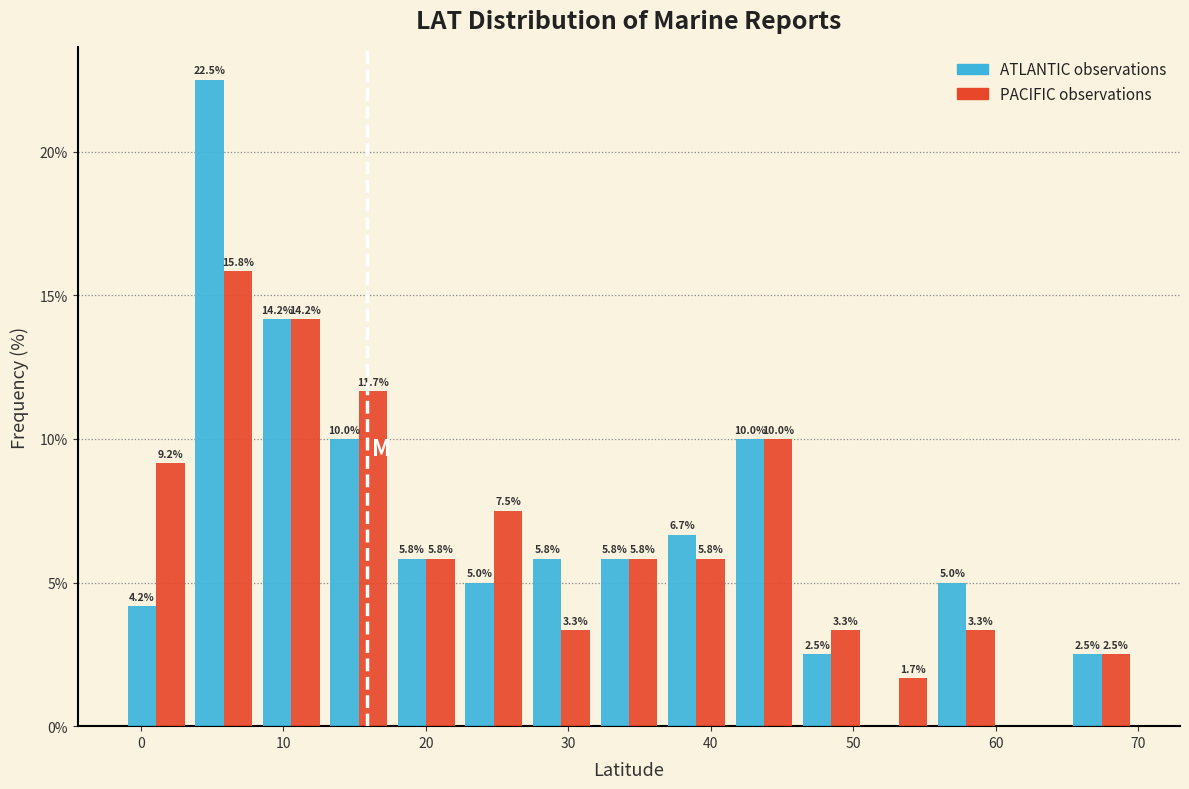

In the PACIFIC observations series, which range on the x-axis has the tallest bar?

3 to 8